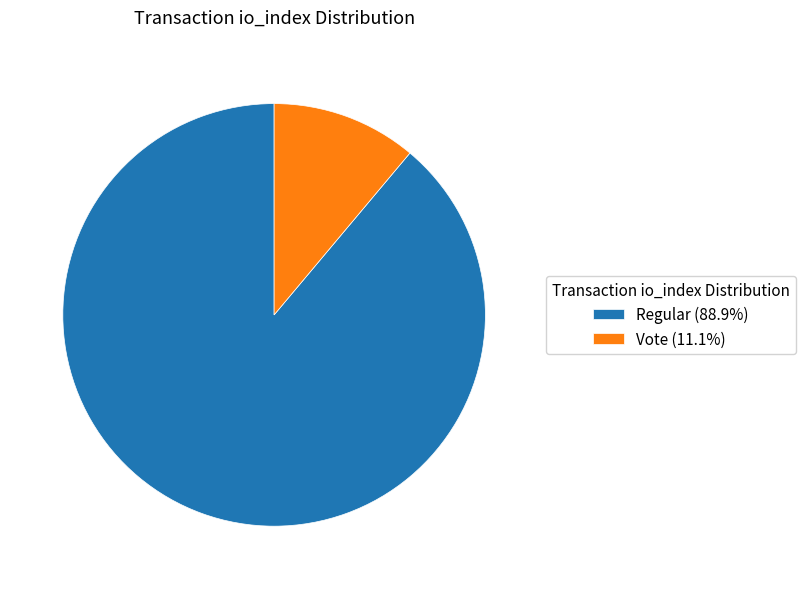

Is there a majority slice in this chart?

Yes